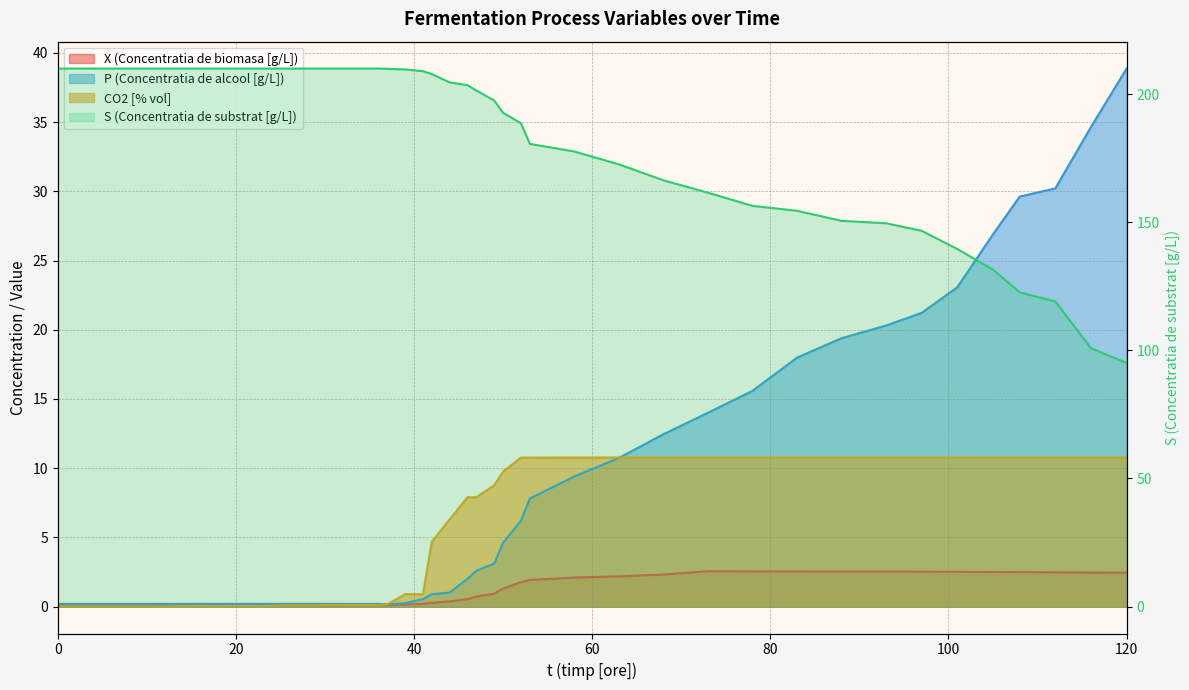

Reading left to right, list all the values displayed in this chart.

X (Concentratia de biomasa [g/L]): 0.1	0.1	0.1	0.1	0.1	0.1	0.1	0.1	0.1	0.1	0.1	0.1	0.1	0.1	0.1	0.1	0.2	0.3	0.4	0.5	0.7	0.9	1.3	1.8	1.9	2.1	2.2	2.3	2.6	2.5	2.5	2.5	2.5	2.5	2.5	2.5	2.5	2.5	2.5	2.5
S (Concentratia de substrat [g/L]): 210.0	210.0	210.0	210.0	210.0	210.0	210.0	210.0	210.0	210.0	210.0	210.0	210.0	210.0	209.9	209.7	209.0	207.8	204.6	203.5	201.4	197.5	192.7	188.7	180.6	177.6	172.6	166.4	161.5	156.4	154.5	150.6	149.6	146.7	139.6	131.5	122.7	119.1	100.9	95.1
P (Concentratia de alcool [g/L]): 0.2	0.2	0.2	0.2	0.2	0.2	0.2	0.2	0.2	0.2	0.2	0.2	0.2	0.2	0.2	0.3	0.5	0.9	1.0	2.0	2.6	3.1	4.6	6.2	7.8	9.4	10.7	12.5	14.0	15.6	18.0	19.4	20.3	21.2	23.1	26.9	29.6	30.2	34.6	38.9
CO2 [% vol]: 0.0	0.0	0.0	0.0	0.0	0.0	0.0	0.1	0.1	0.1	0.1	0.1	0.1	0.1	0.2	0.9	0.9	4.7	6.3	7.9	7.9	8.8	9.8	10.8	10.8	10.8	10.8	10.8	10.8	10.8	10.8	10.8	10.8	10.8	10.8	10.8	10.8	10.8	10.8	10.8